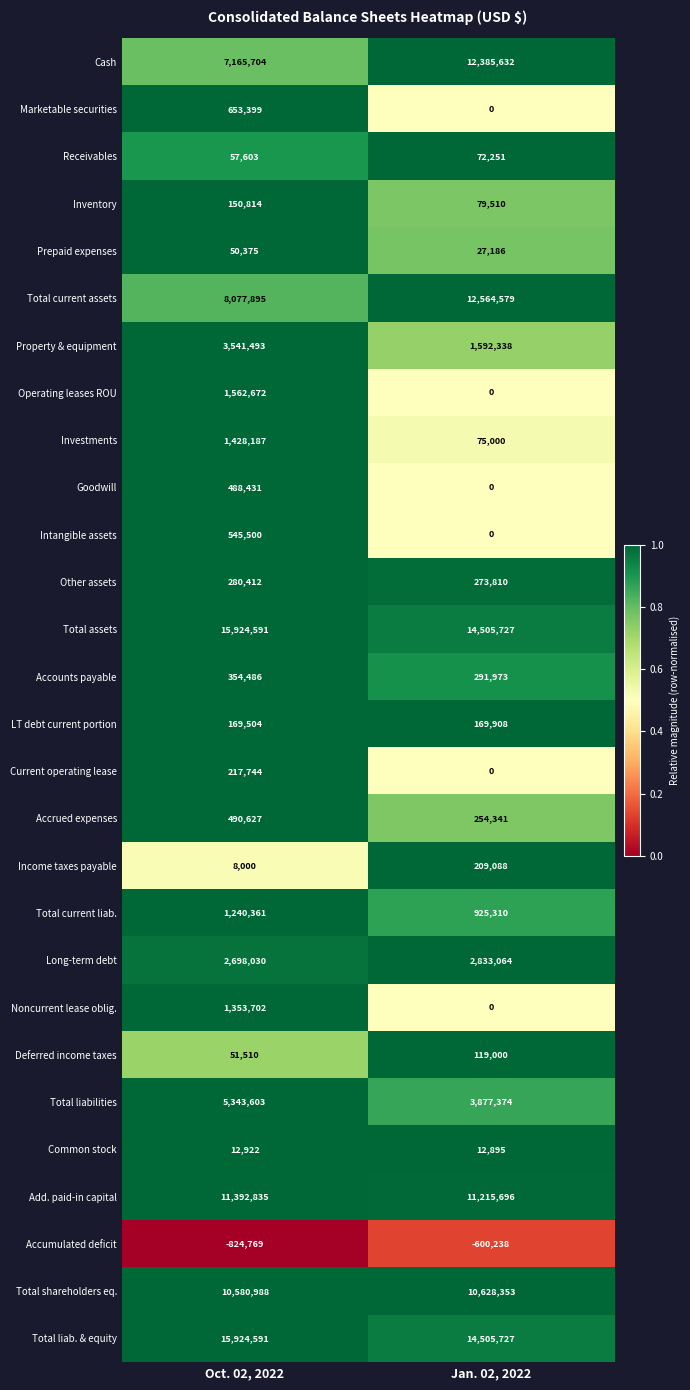

At which category does the chart reach its peak across all series?

Oct. 02, 2022